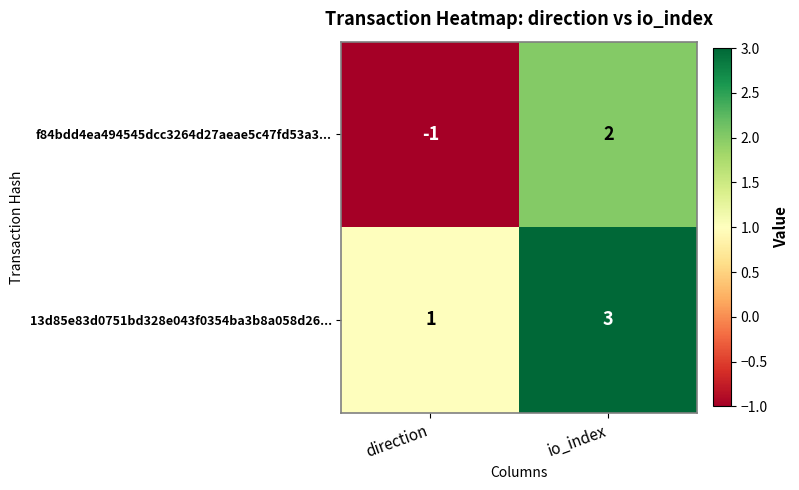

What is the difference between the maximum and minimum values in the f84bdd4ea494545dcc3264d27aeae5c47fd53a3... series?

3